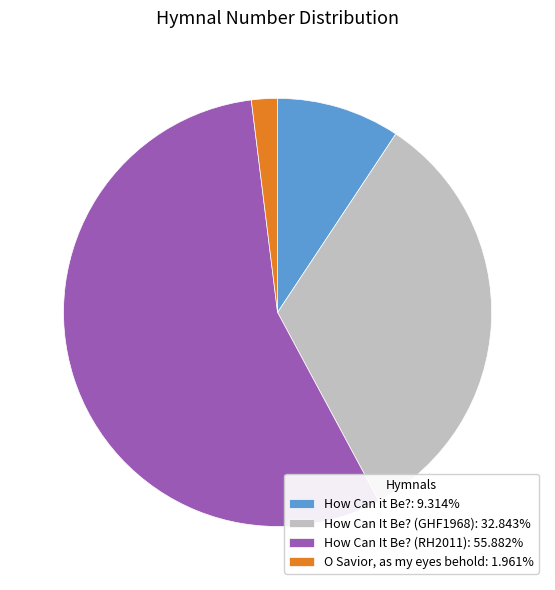

Is the sum of How Can it Be?: 9.314% and How Can It Be? (RH2011): 55.882% greater than half?

Yes